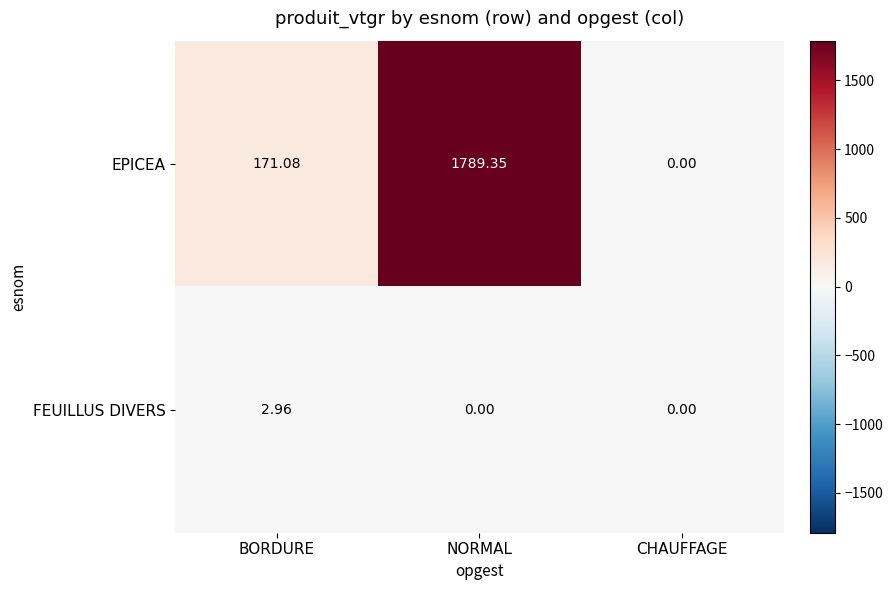

Rank the series by their maximum value, from lowest to highest.

FEUILLUS DIVERS, EPICEA